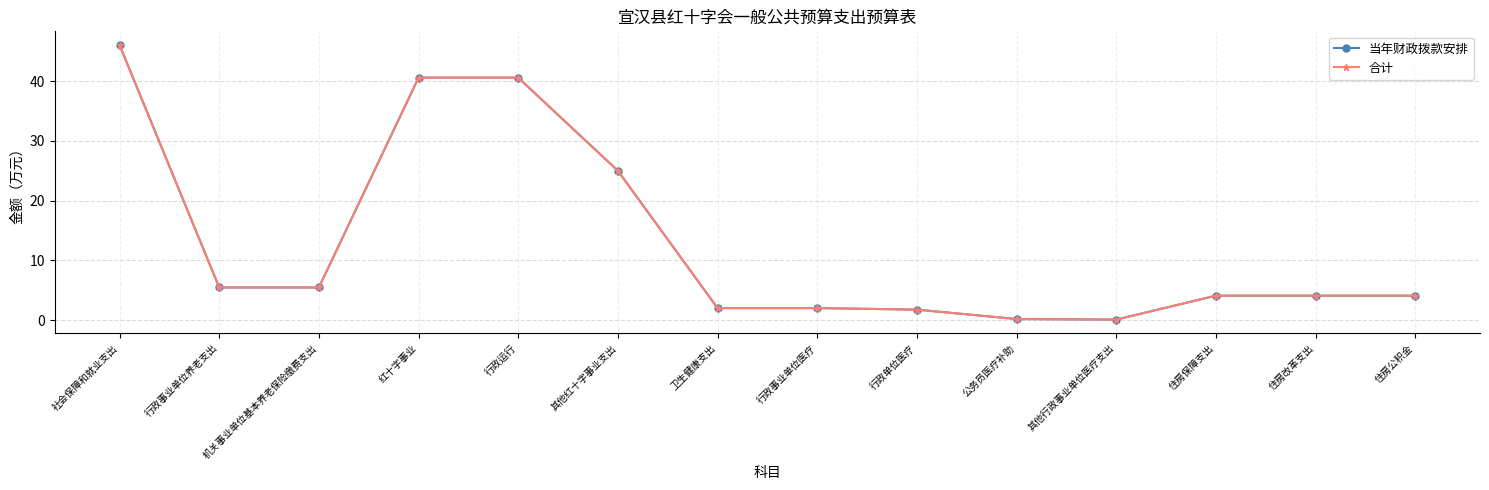

The 当年财政拨款安排 series shows 4.1 at 住房保障支出. True or false?

True